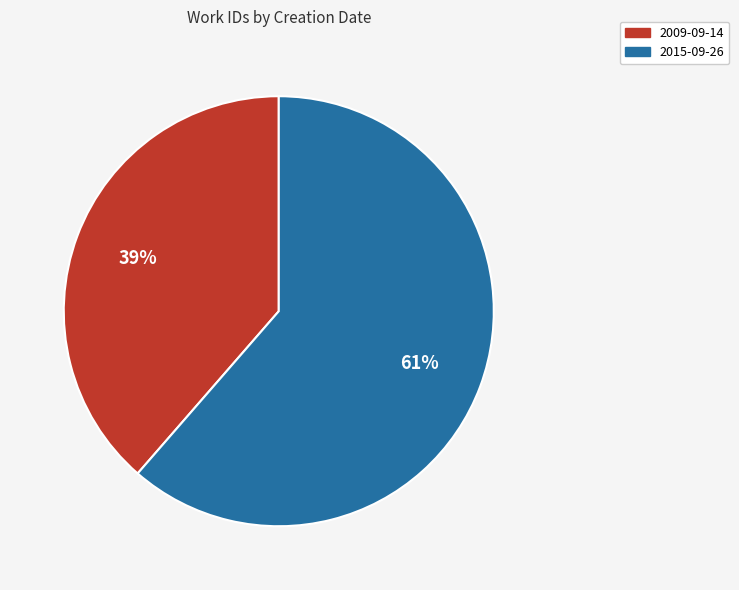

What percentage is the 2009-09-14 slice, to the nearest percent?

39%